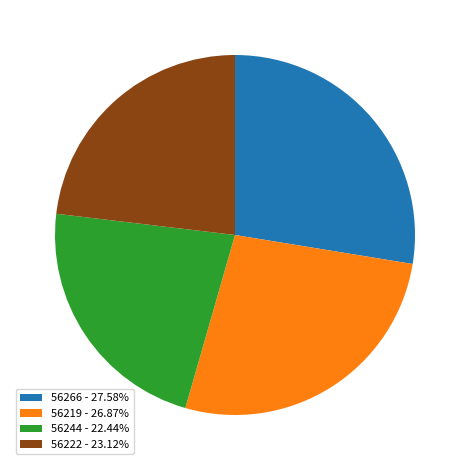

Approximately how many times larger is the value at 56266 - 27.58% compared to 56244 - 22.44%?

1.2